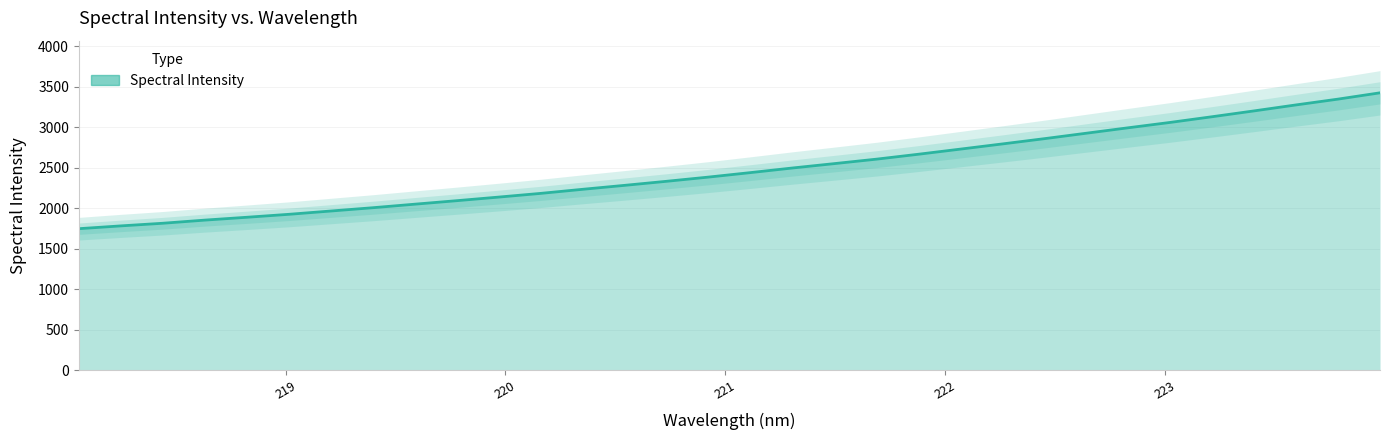

Reading left to right, transcribe all the data shown in this chart.

1747.6	1782.3	1814.8	1853.6	1888.8	1925.3	1966.0	2006.8	2050.4	2093.7	2138.2	2184.0	2234.4	2283.3	2333.4	2385.4	2440.8	2497.7	2551.8	2606.8	2667.5	2730.8	2794.8	2859.7	2927.0	2994.3	3060.4	3130.8	3202.8	3276.5	3348.1	3425.8